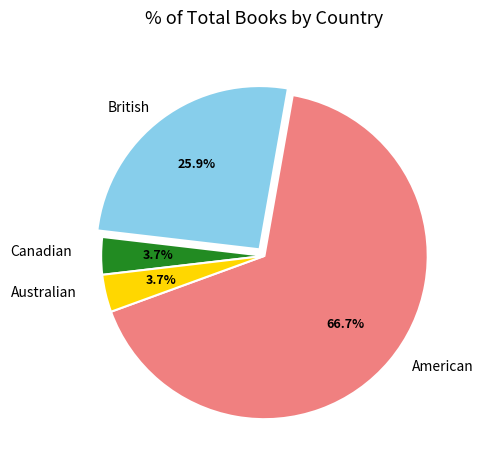

How many segments does this pie chart have?

4